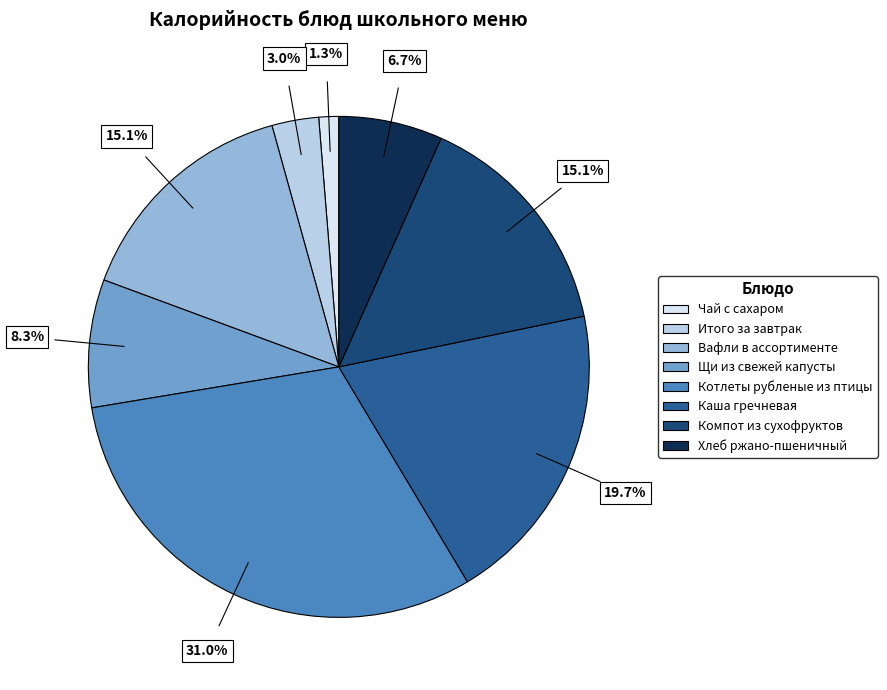

What is the total percentage of Вафли в ассортименте and Хлеб ржано-пшеничный?

21.8%